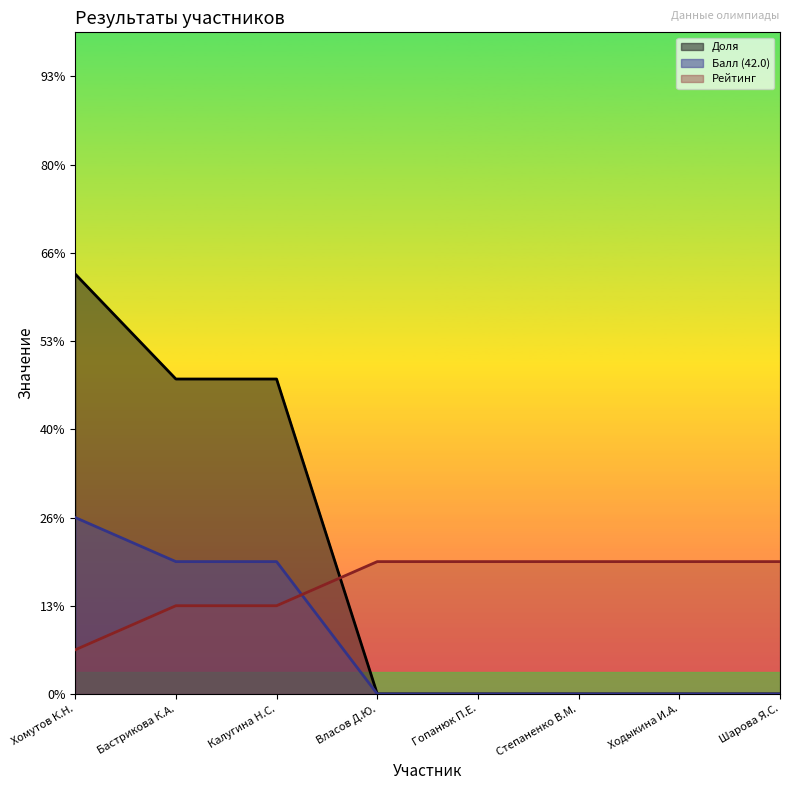

List the series in order of their overall mean, highest first.

Балл (42.0), Рейтинг, Доля